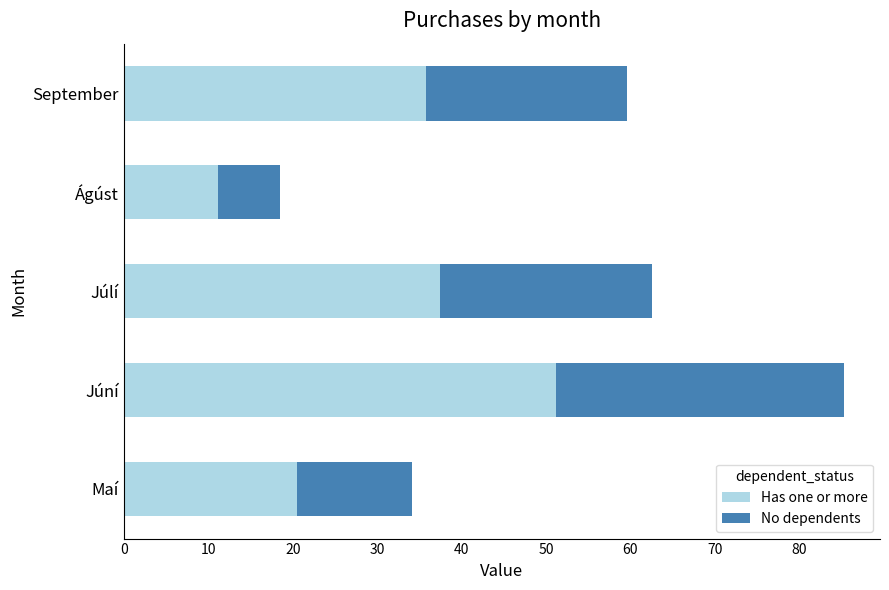

How many groups of bars are there?

5